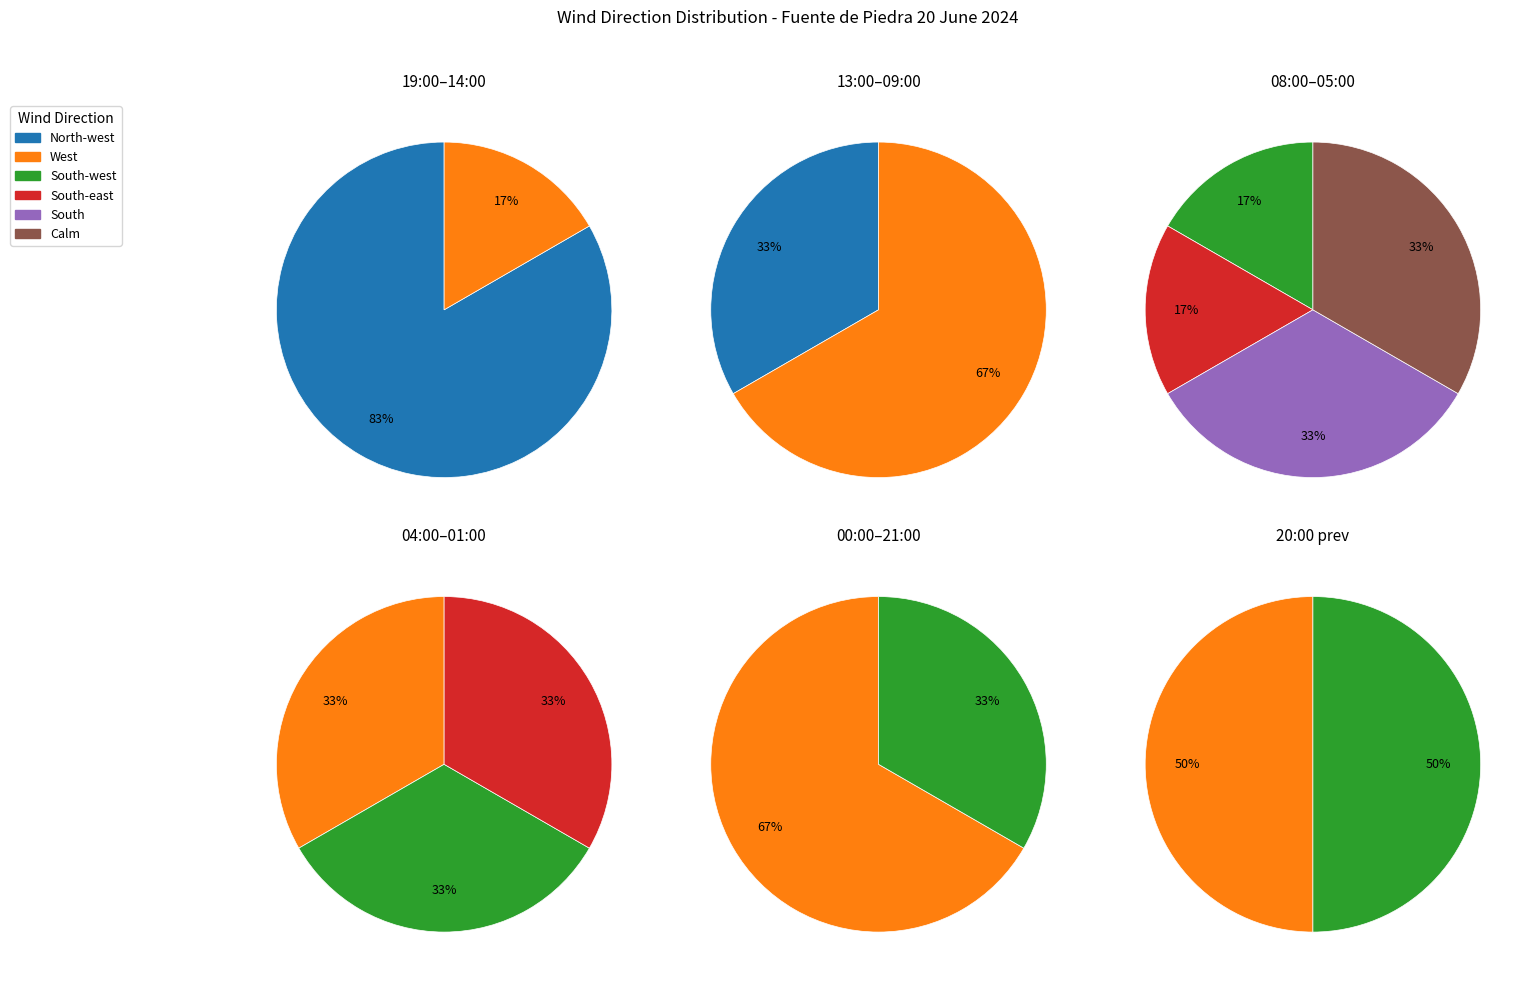

Which category has the biggest portion of the pie?

West